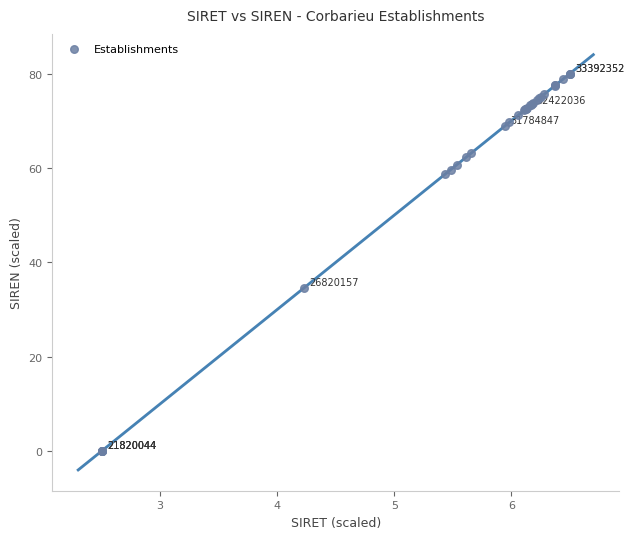

What Y value in the scatter plot is closest to 40?

34.5